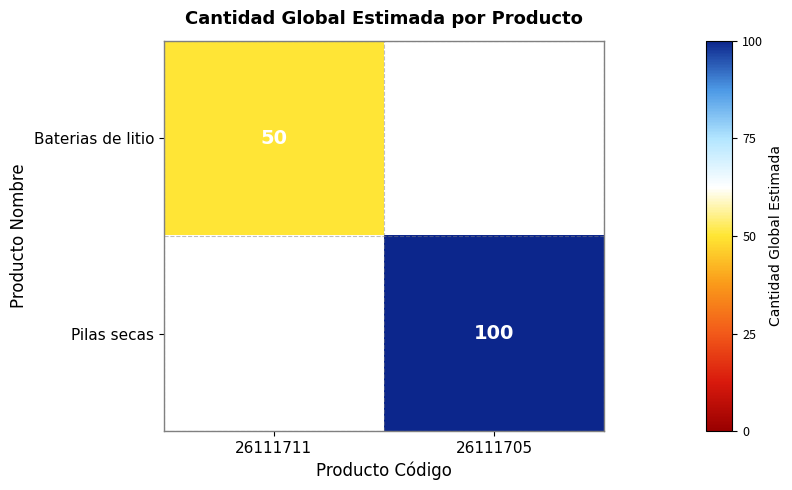

The value of Pilas secas at 26111705 is 179. True or false?

False